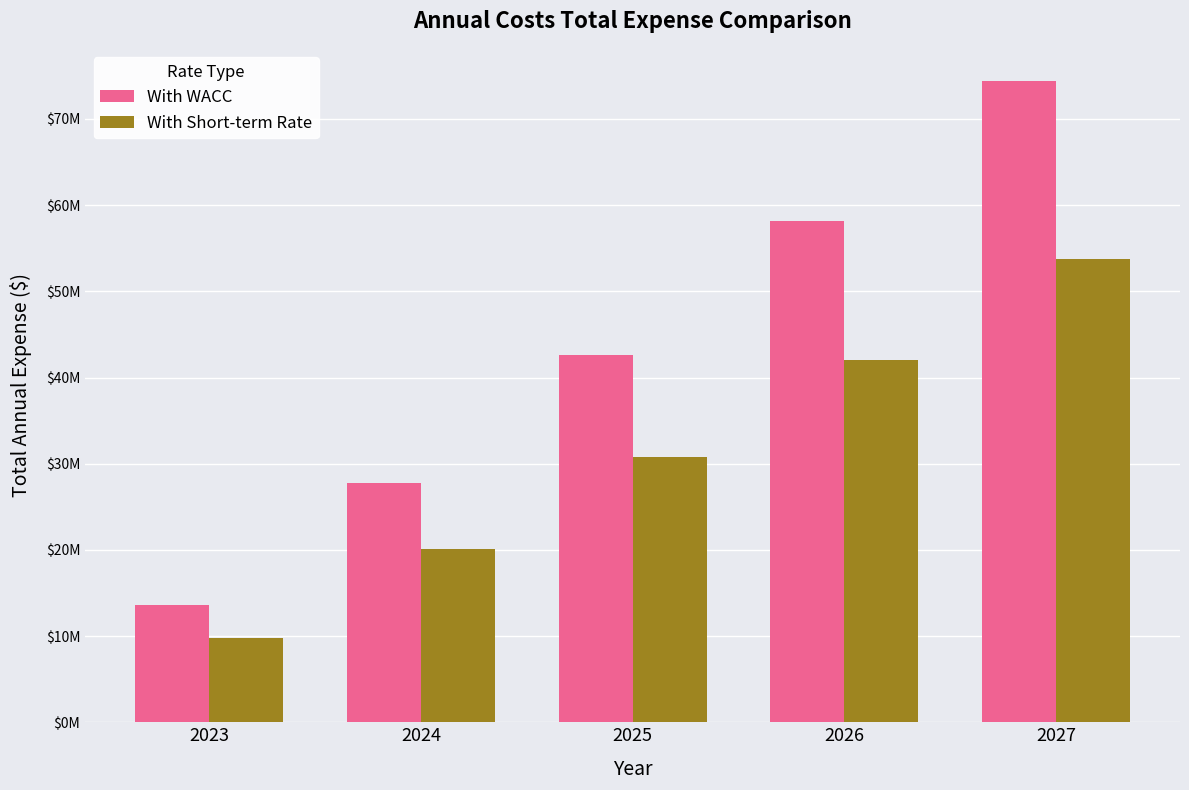

Where does the With Short-term Rate series first go above 30781730?

2025